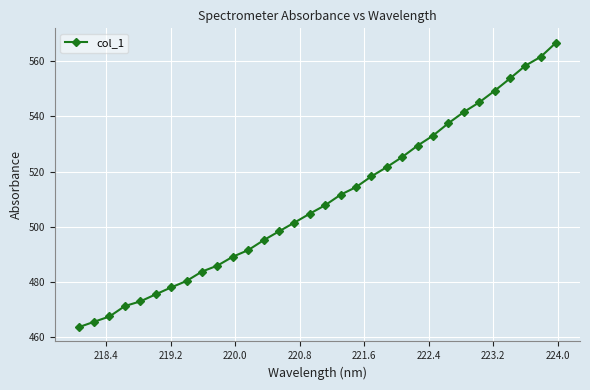

Reading left to right, what are all the values shown in this chart?

463.6	465.6	467.5	471.3	472.9	475.5	478.0	480.3	483.8	485.9	489.1	491.5	495.1	498.3	501.5	504.7	507.8	511.6	514.4	518.3	521.6	525.3	529.4	533.0	537.5	541.6	545.1	549.2	553.7	558.4	561.6	566.7